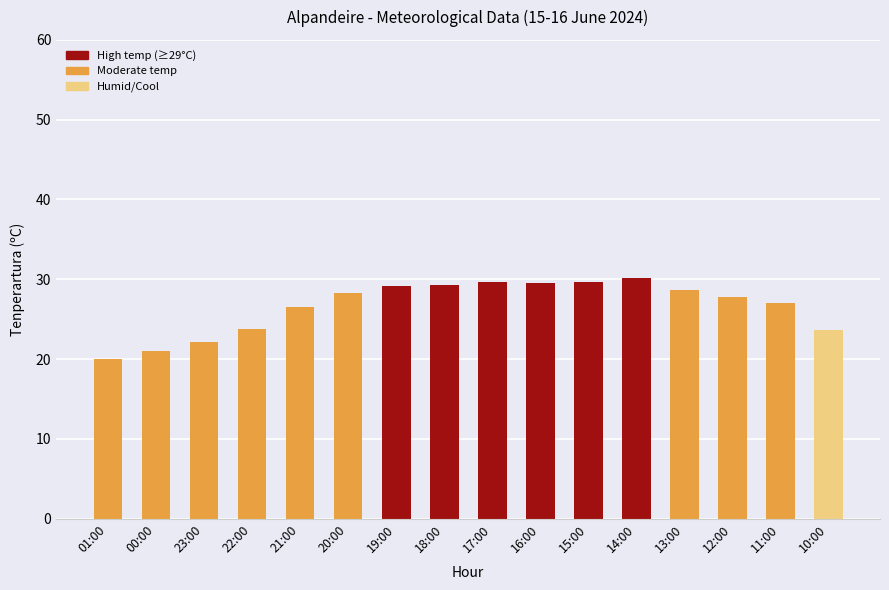

Are the bars horizontal?

No